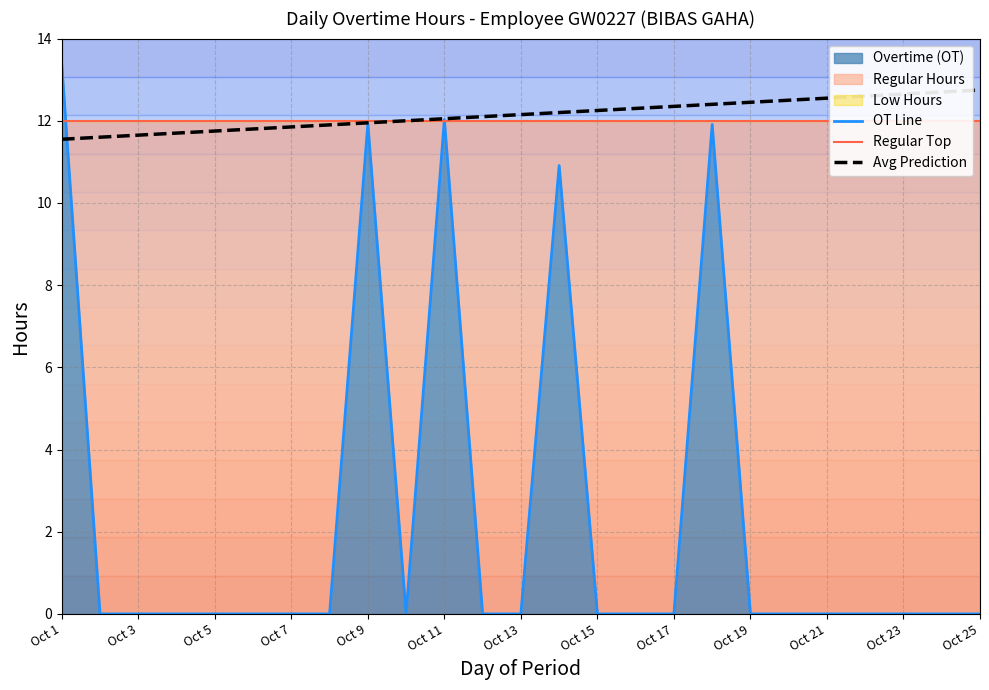

Which series has the widest spread of values?

OT Line